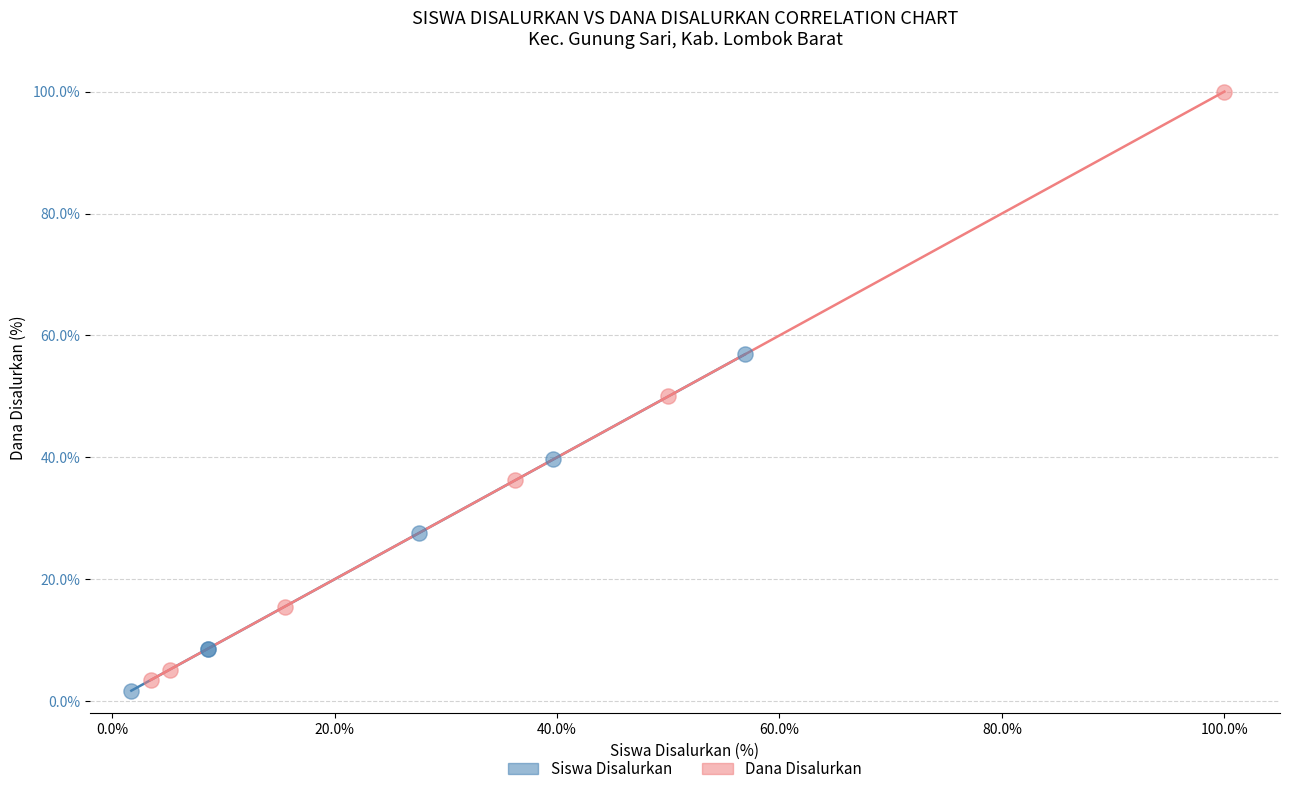

Which series reaches the maximum Y coordinate?

Dana Disalurkan